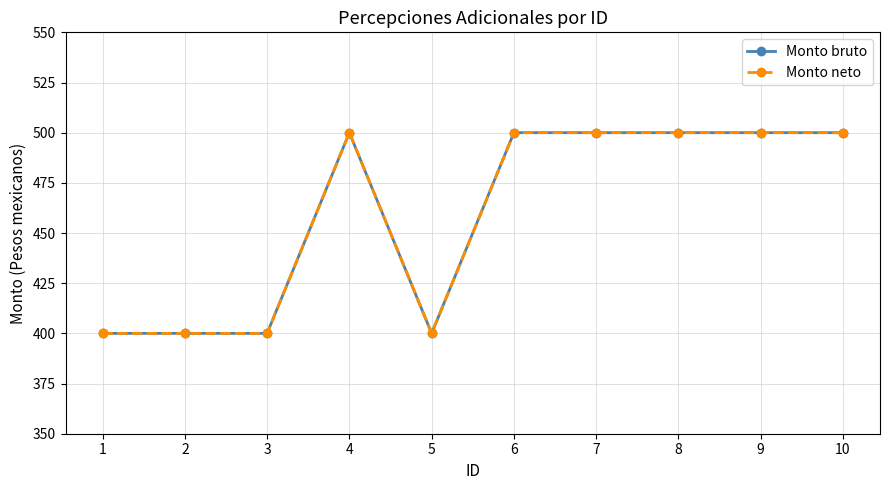

Where is Monto neto nearest to the value 450?

1